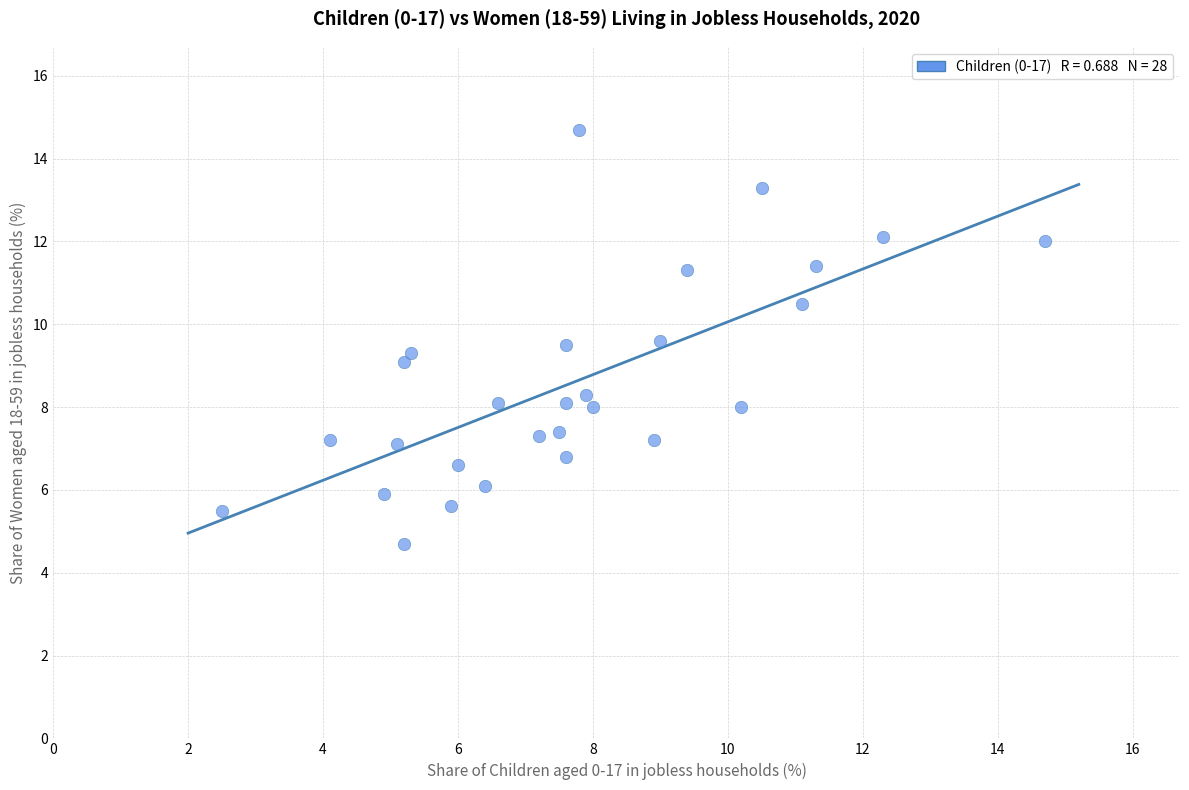

What is the range of Y values (max minus min)?

10.0